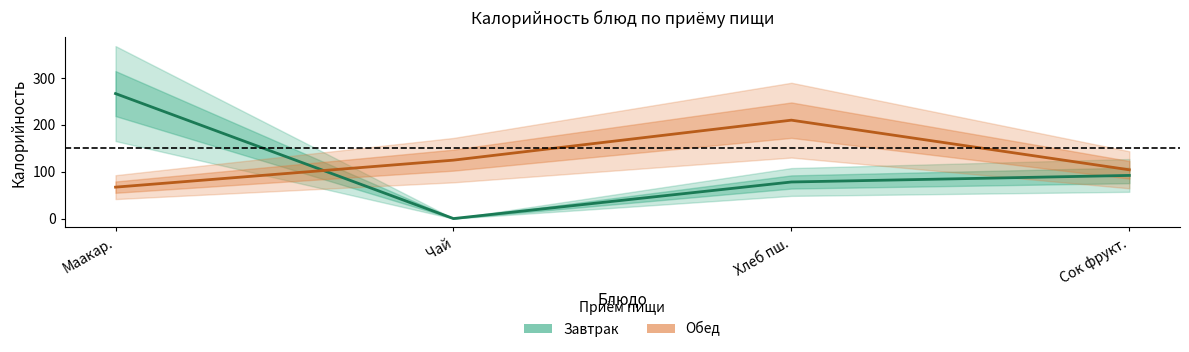

In Завтрак, how many points are lower than both neighbors (excluding endpoints)?

1